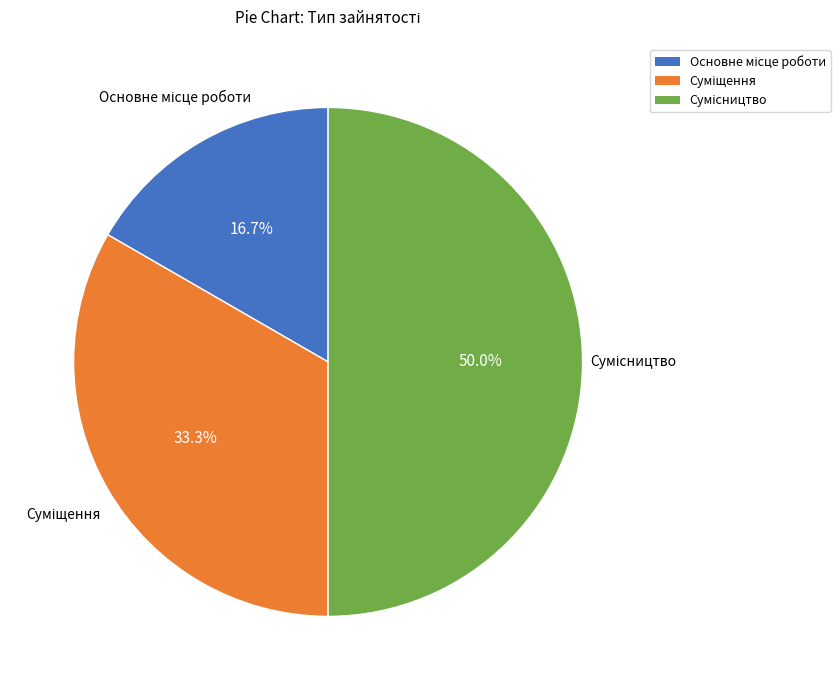

Count the number of slices in the pie.

3